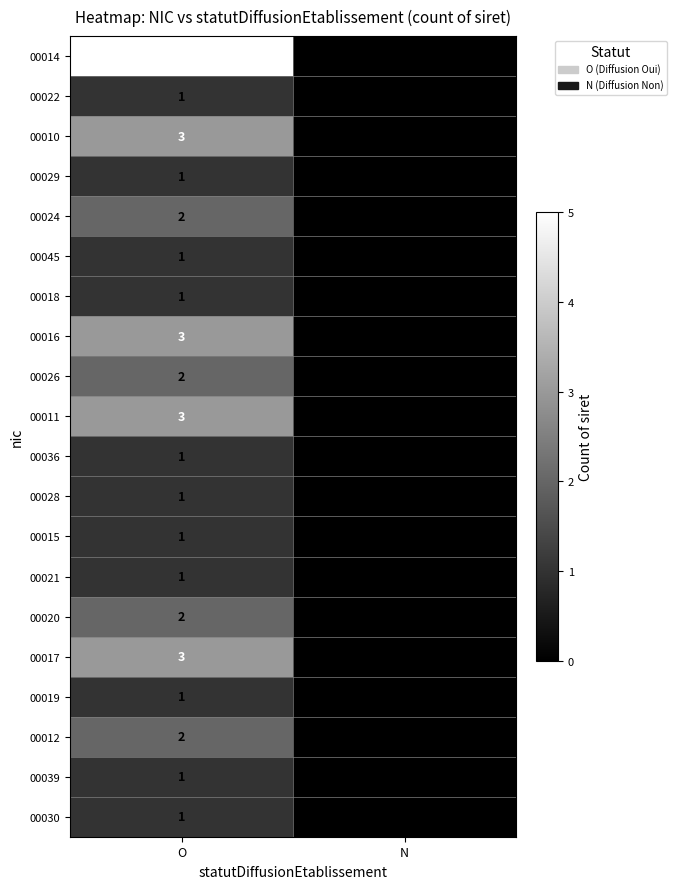

Which category has the lowest value in the 00019 series?

N